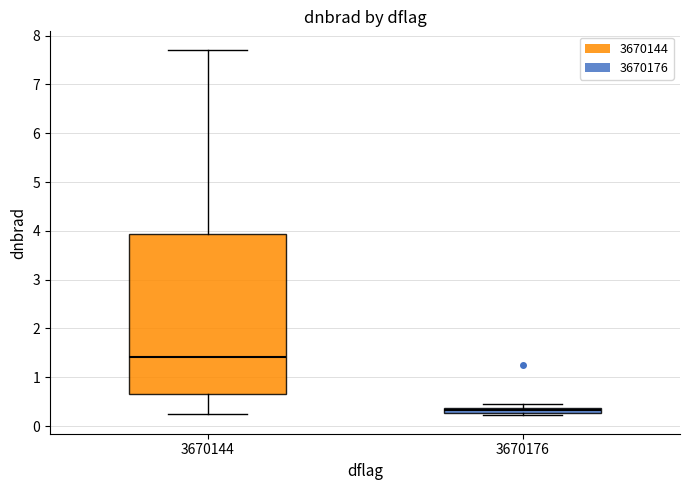

Comparing the boxes themselves (not the whiskers), which one is the tallest?

3670144